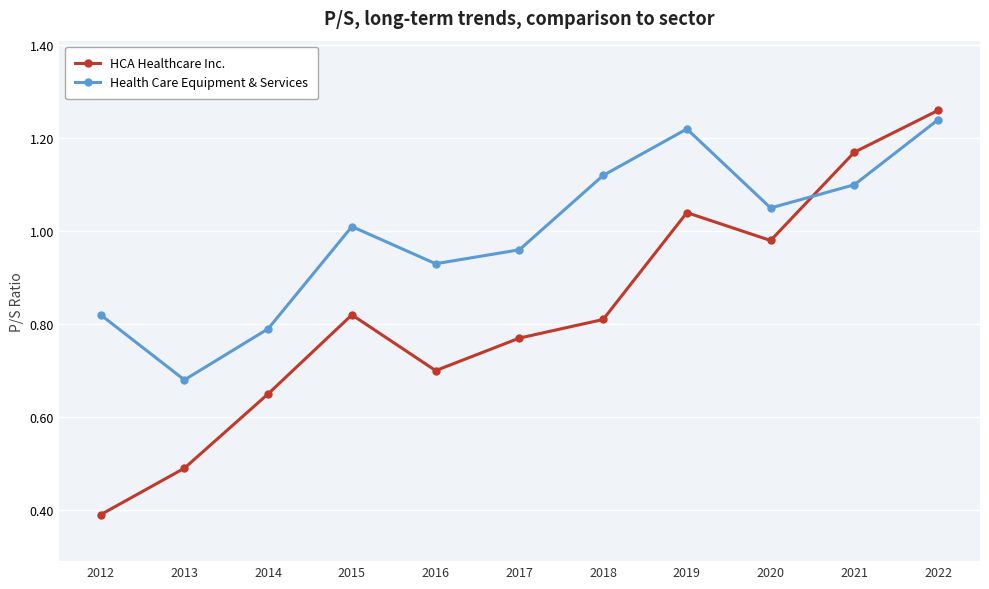

At which label is Health Care Equipment & Services closest to 0?

2013